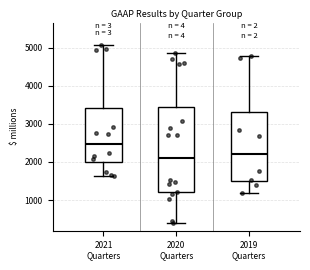

Reading left to right, transcribe this box plot: for each box, give where its median line is, the range the box spans, and where its two whiskers end, as read against the y-axis. The values are not printed on the chart, so give them approximately, as read against the axis.

2021 Quarters: median 2500, box 2000 to 3400, whiskers 1600 to 5100
2020 Quarters: median 2100, box 1200 to 3400, whiskers 400 to 4900
2019 Quarters: median 2200, box 1500 to 3300, whiskers 1200 to 4800